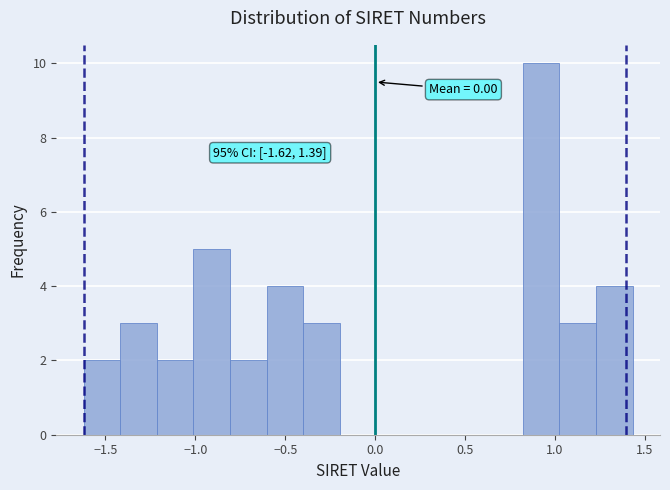

Which range on the x-axis has the tallest bar?

0.80 to 1.00